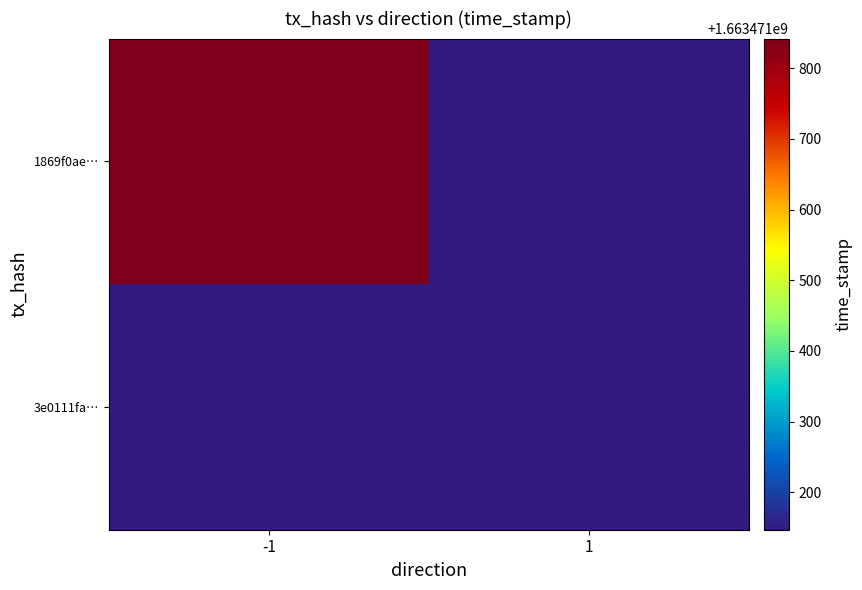

Rank the series by their maximum value, from highest to lowest.

1869f0ae…, 3e0111fa…